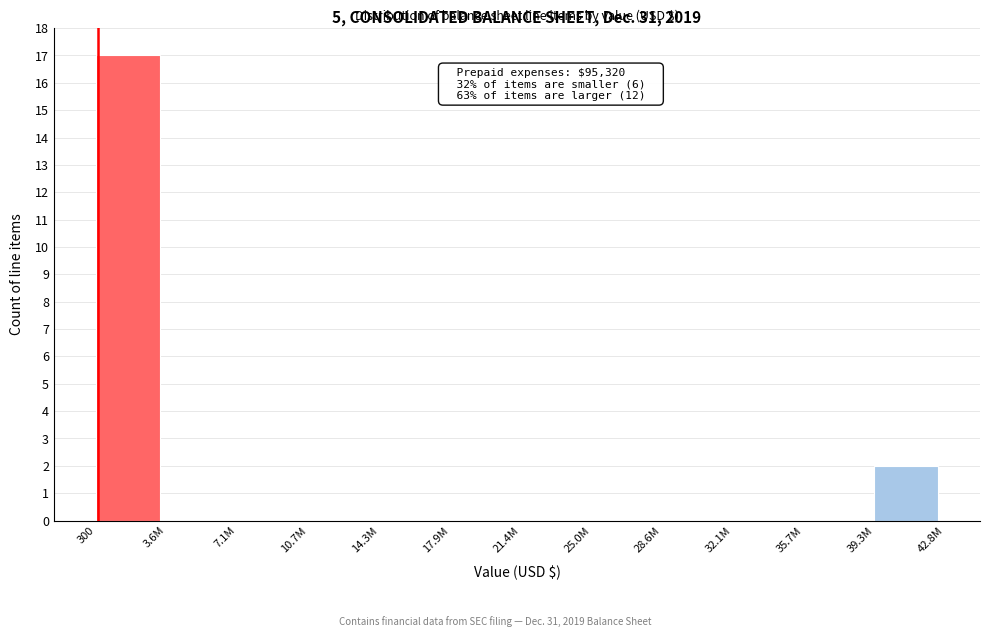

Reading left to right, list all the values displayed in this chart.

300=17	3.6M=0	7.1M=0	10.7M=0	14.3M=0	17.9M=0	21.4M=0	25.0M=0	28.6M=0	32.1M=0	35.7M=0	39.3M=2